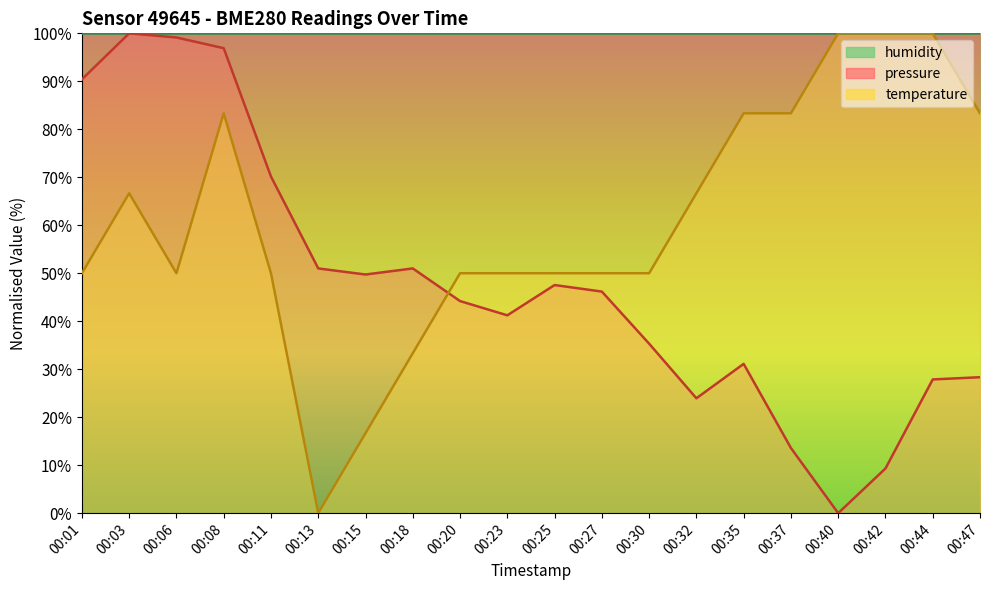

At how many categories does at least one series exceed 90?

20